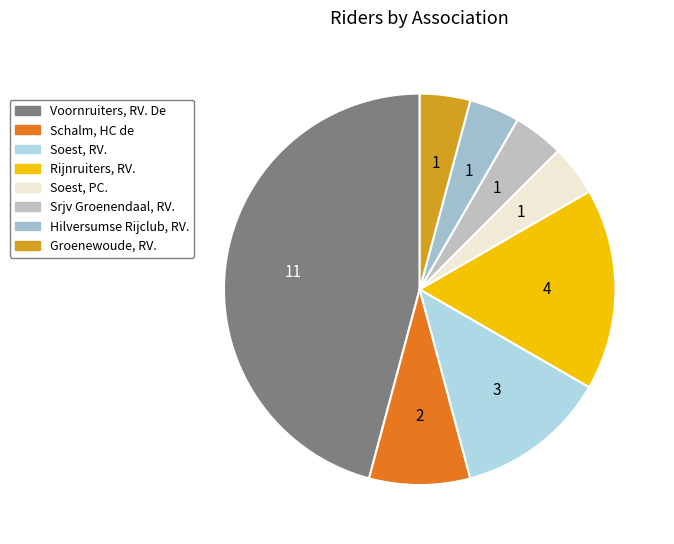

What is the total percentage of Schalm, HC de and Soest, RV.?

20.8%